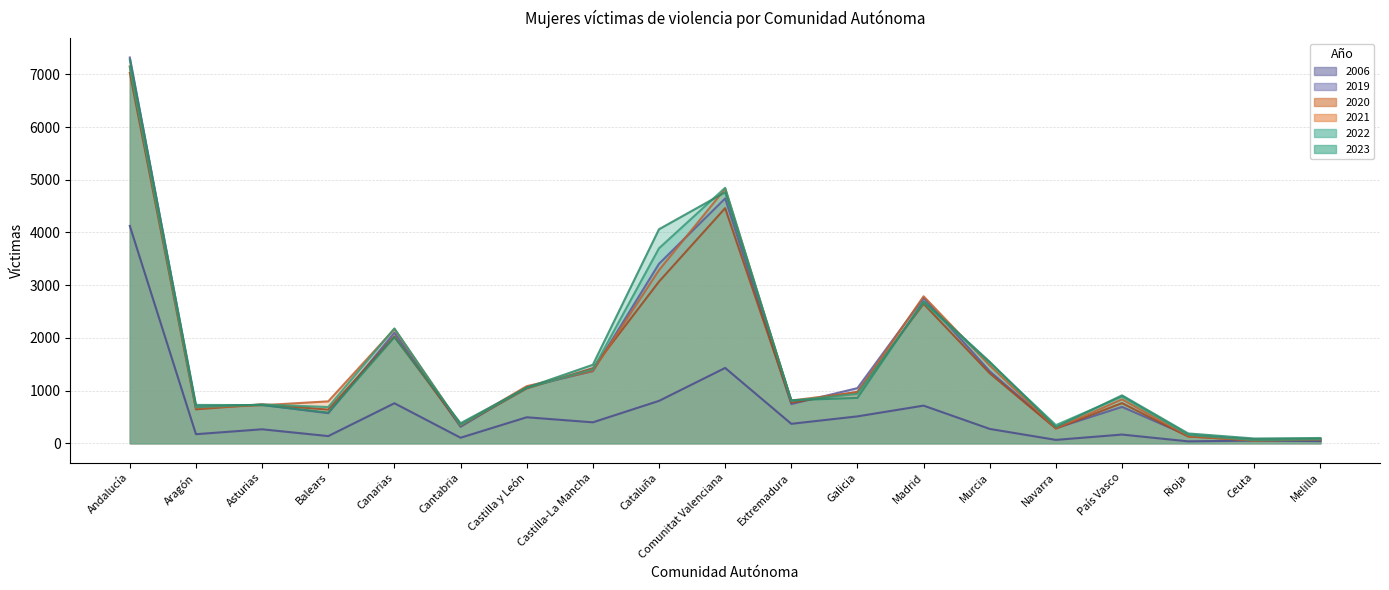

What are all the series names shown in the legend?

2023, 2022, 2021, 2020, 2019, 2006